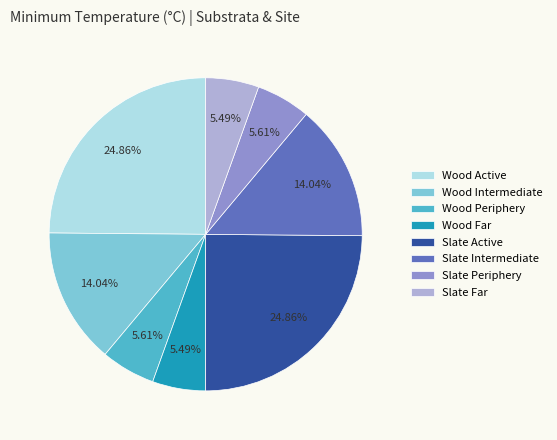

To the nearest percent, what portion does Wood Active represent?

25%